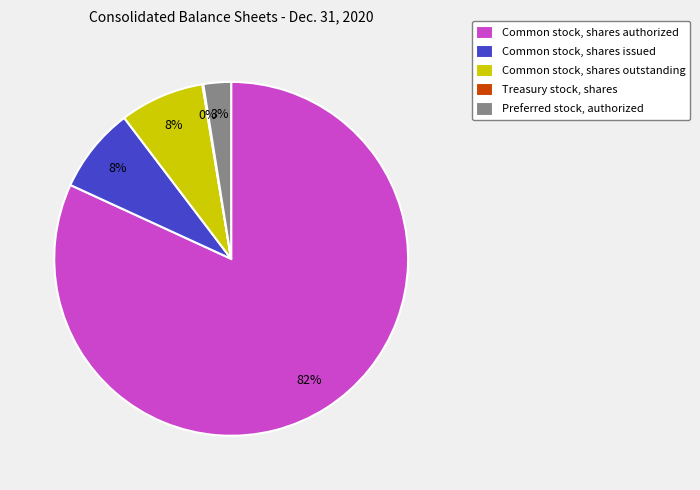

Is the sum of Common stock, shares authorized and Preferred stock, authorized greater than half?

Yes